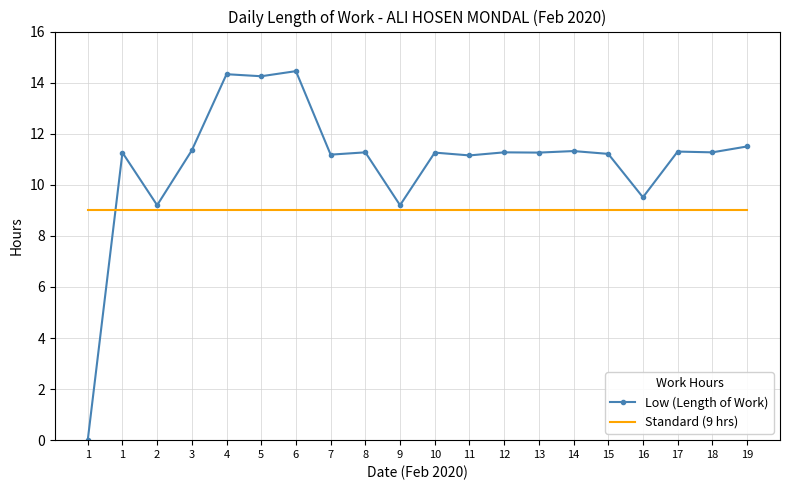

What are all the series names shown in the legend?

Low (Length of Work), Standard (9 hrs)